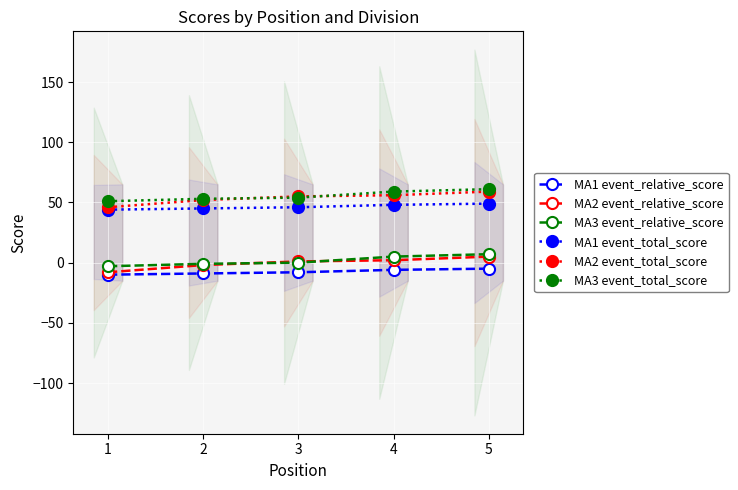

List the labels in order of MA1 event_total_score value, smallest first.

1, 2, 3, 4, 5